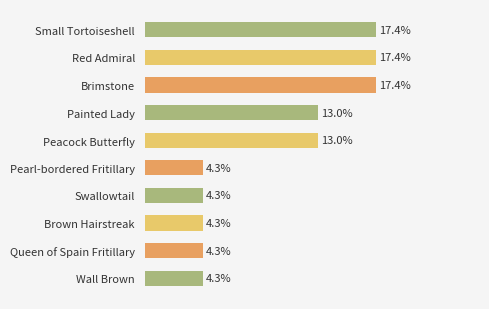

Are the bars horizontal?

Yes